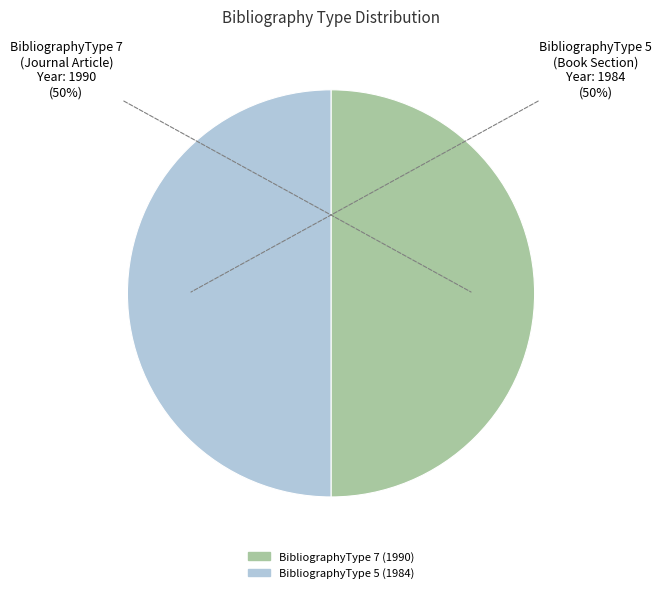

To the nearest percent, what is the average slice percentage?

50%